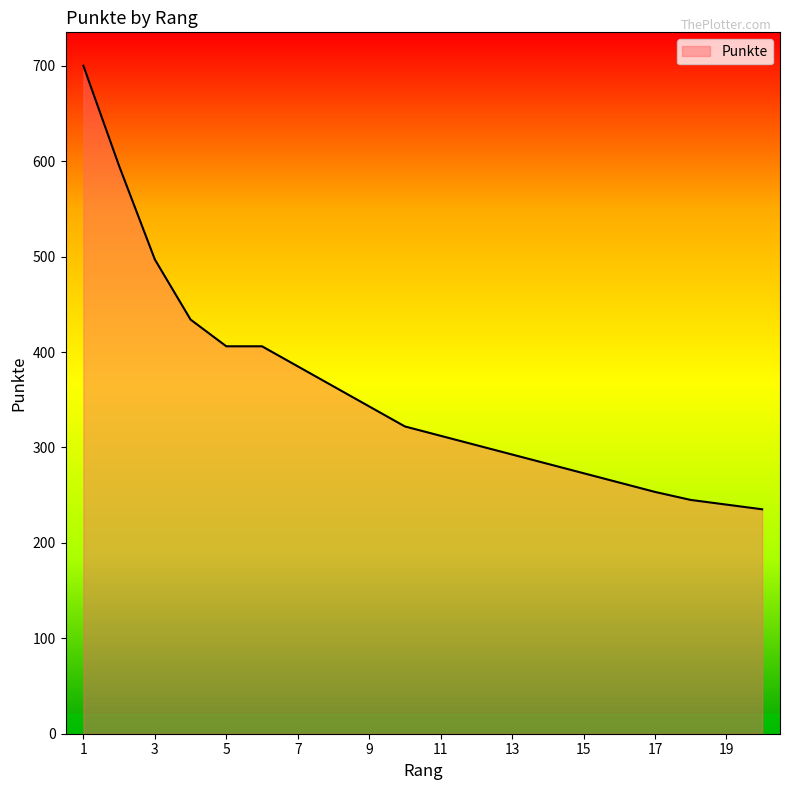

What is the greatest value displayed?

700.0